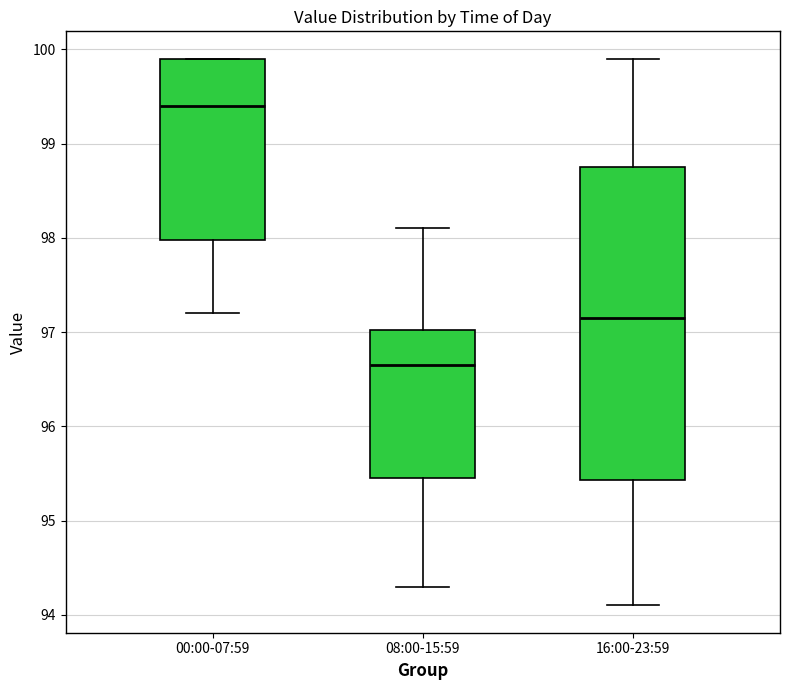

Where does the median line of the box for 00:00-07:59 sit on the y-axis? The values are not printed on the chart, so give them approximately, as read against the axis.

99.4